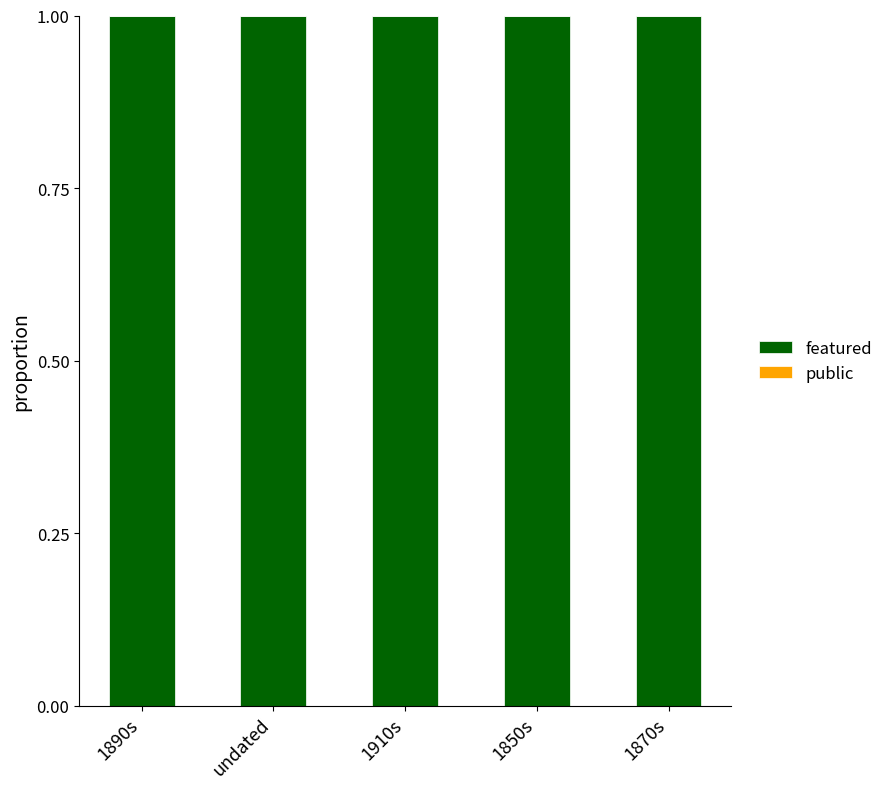

Reading left to right, extract all data points from this chart.

public: 1890s=1	undated=1	1910s=1	1850s=1	1870s=1
featured: 1890s=0	undated=0	1910s=0	1850s=0	1870s=0